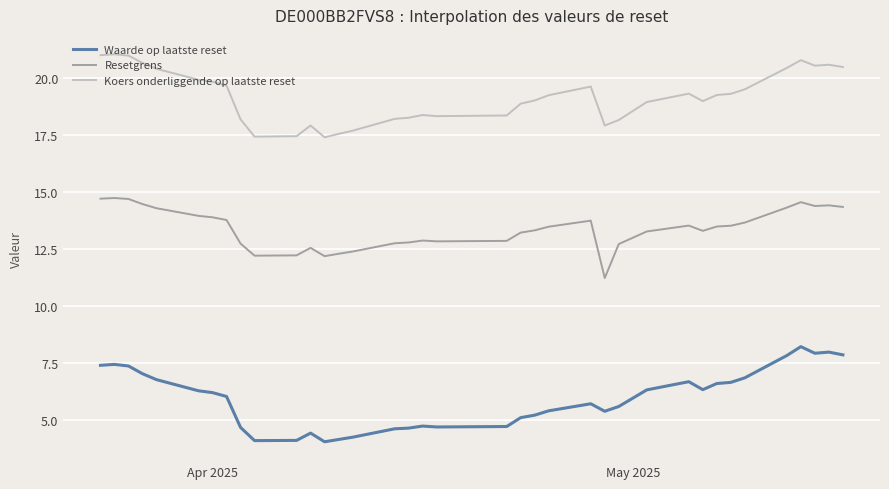

True or false: Resetgrens and Koers onderliggende op laatste reset intersect in this chart.

False